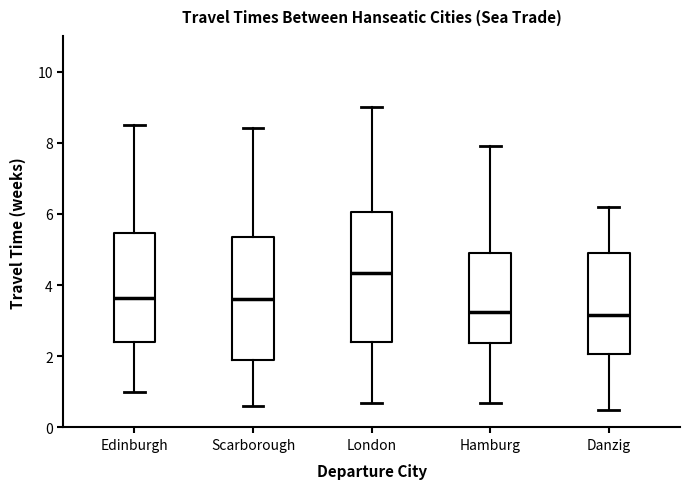

Comparing the boxes themselves (not the whiskers), which one is the tallest?

London